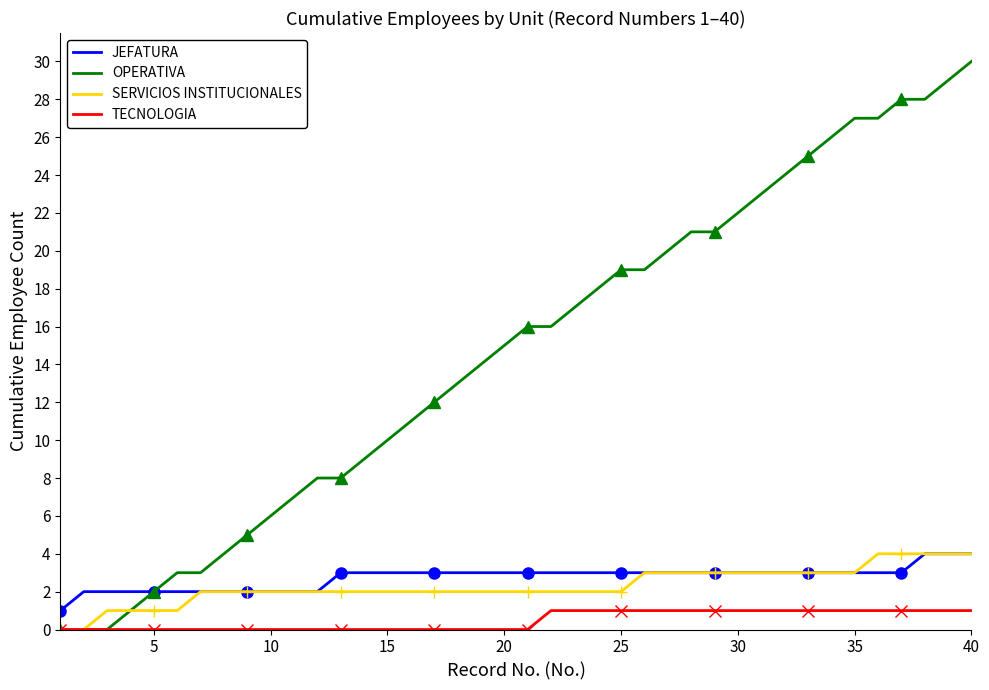

The TECNOLOGIA series shows 1 at 35. True or false?

True